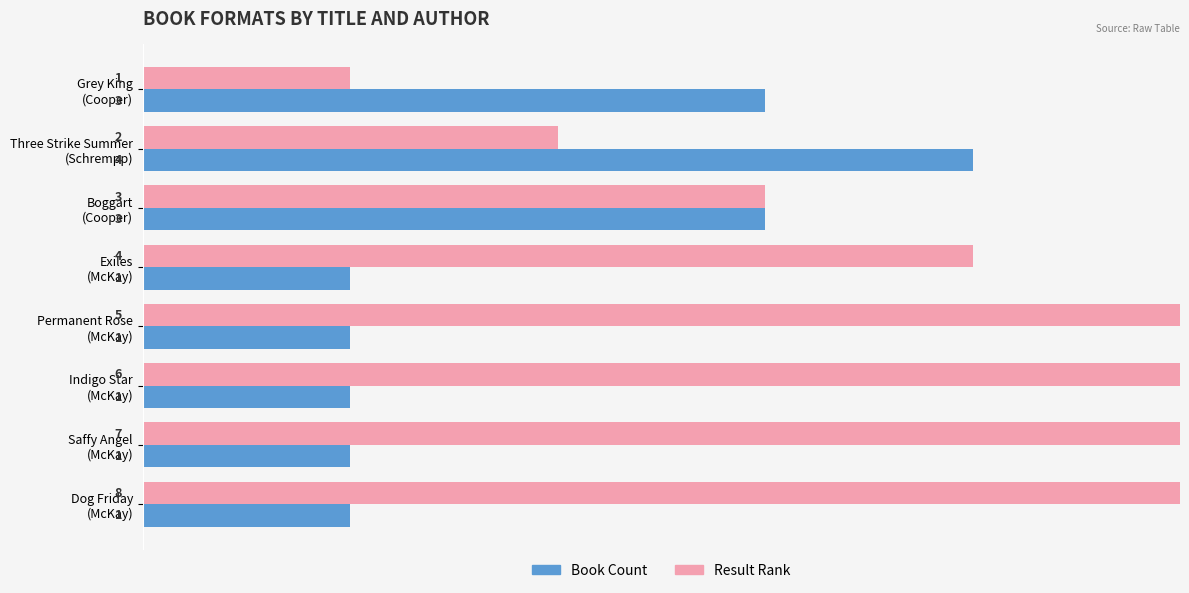

Which series changed the most between Permanent Rose (McKay) and Indigo Star (McKay)?

Result Rank